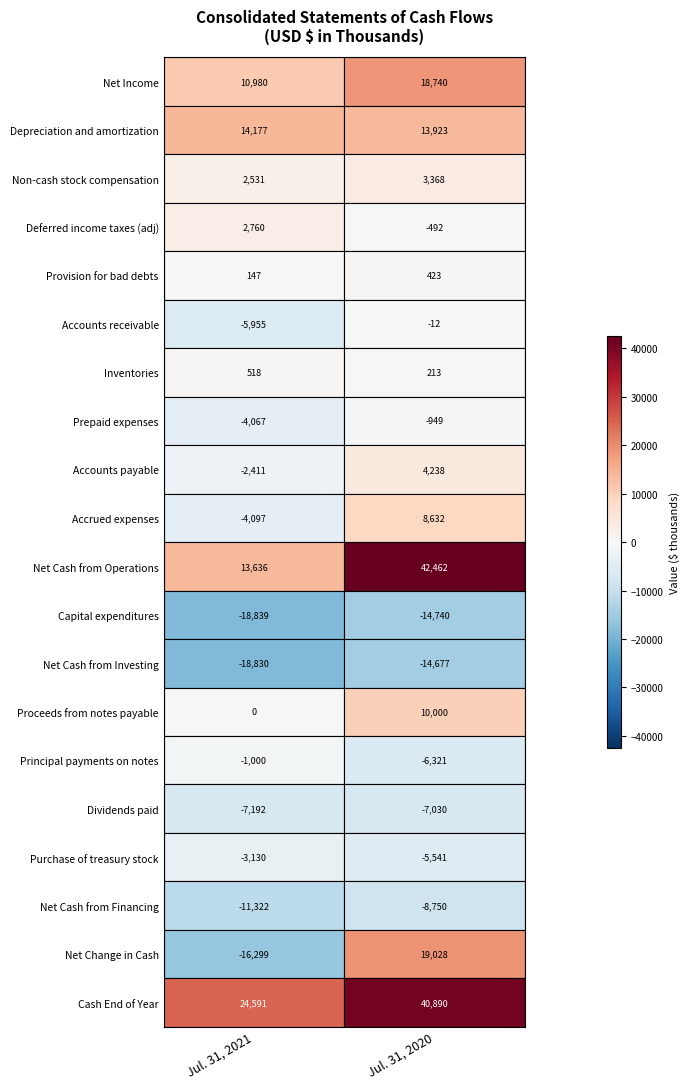

Reading left to right, transcribe all the data shown in this chart.

Net Income: 0=10980	1=18740
Depreciation and amortization: 0=14177	1=13923
Non-cash stock compensation: 0=2531	1=3368
Deferred income taxes (adj): 0=2760	1=-492
Provision for bad debts: 0=147	1=423
Accounts receivable: 0=-5955	1=-12
Inventories: 0=518	1=213
Prepaid expenses: 0=-4067	1=-949
Accounts payable: 0=-2411	1=4238
Accrued expenses: 0=-4097	1=8632
Net Cash from Operations: 0=13636	1=42462
Capital expenditures: 0=-18839	1=-14740
Net Cash from Investing: 0=-18830	1=-14677
Proceeds from notes payable: 0=0	1=10000
Principal payments on notes: 0=-1000	1=-6321
Dividends paid: 0=-7192	1=-7030
Purchase of treasury stock: 0=-3130	1=-5541
Net Cash from Financing: 0=-11322	1=-8750
Net Change in Cash: 0=-16299	1=19028
Cash End of Year: 0=24591	1=40890